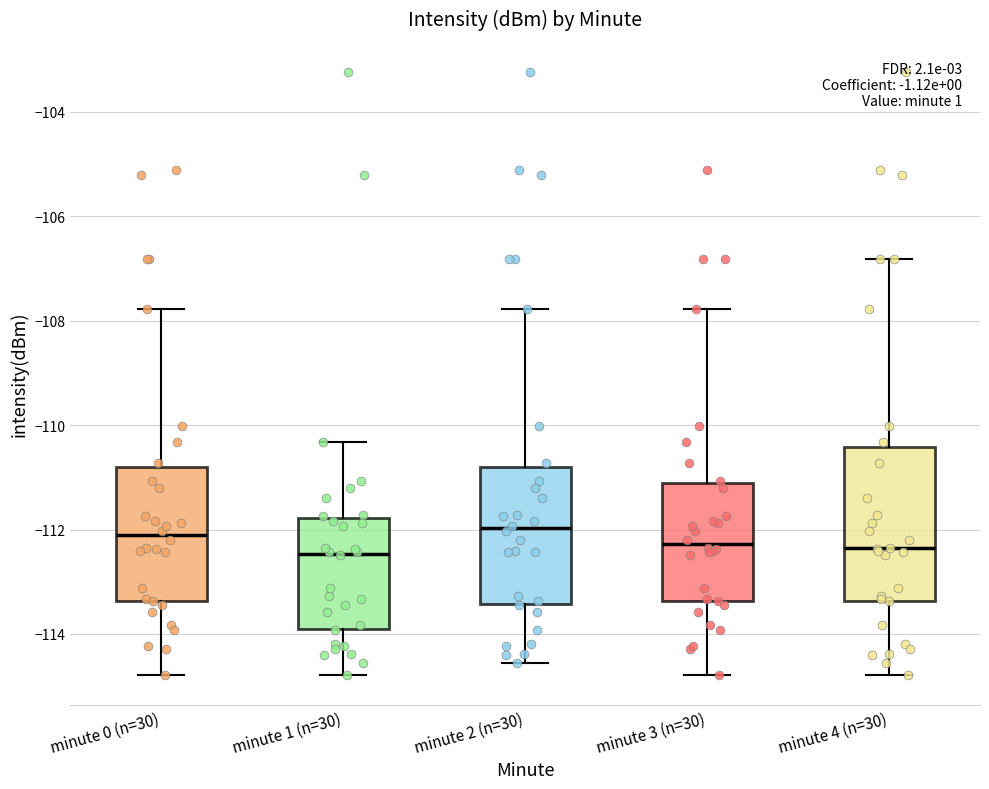

Comparing the boxes themselves (not the whiskers), which one is the tallest?

minute 4 (n=30)